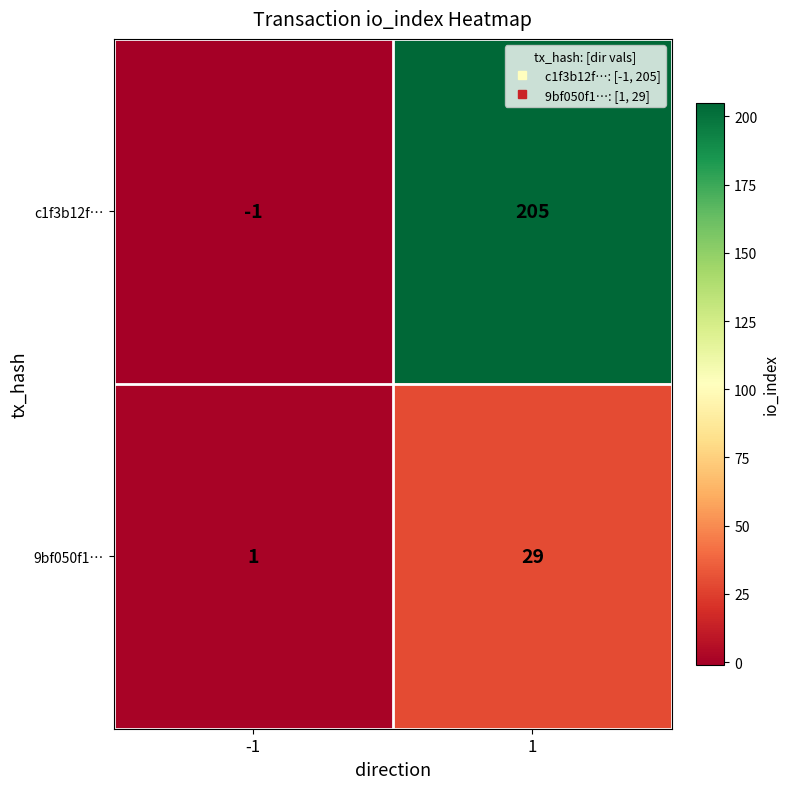

Which series has the largest range (max minus min)?

c1f3b12f…